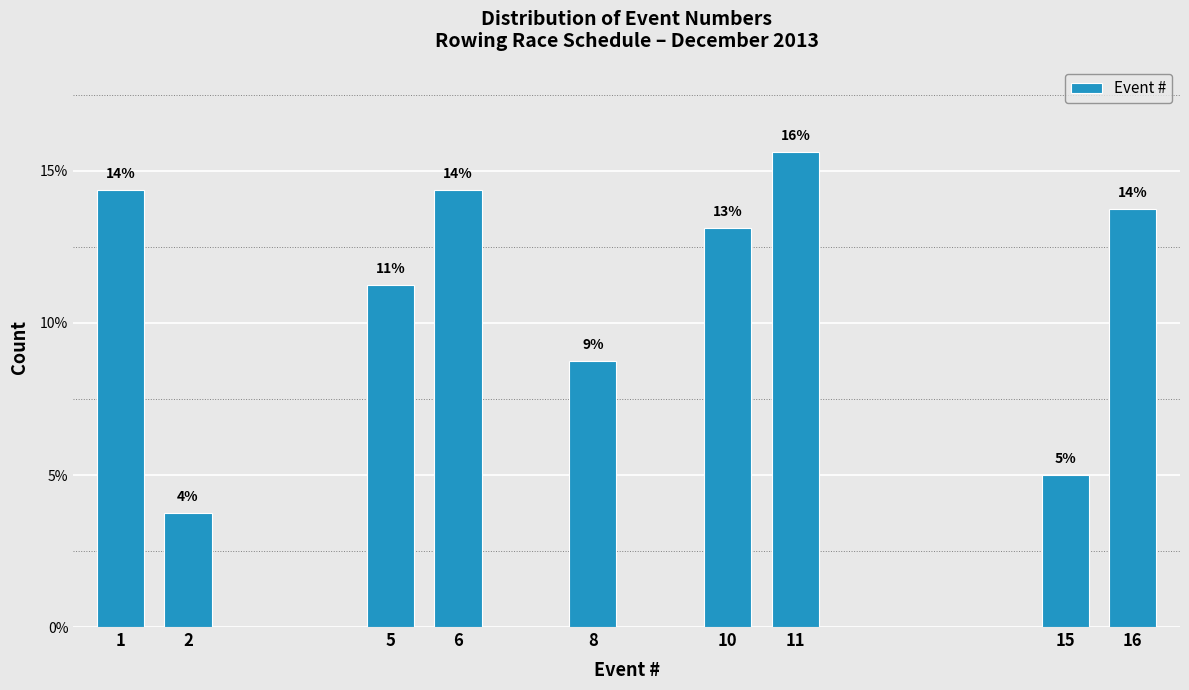

How many bars are there in total?

9